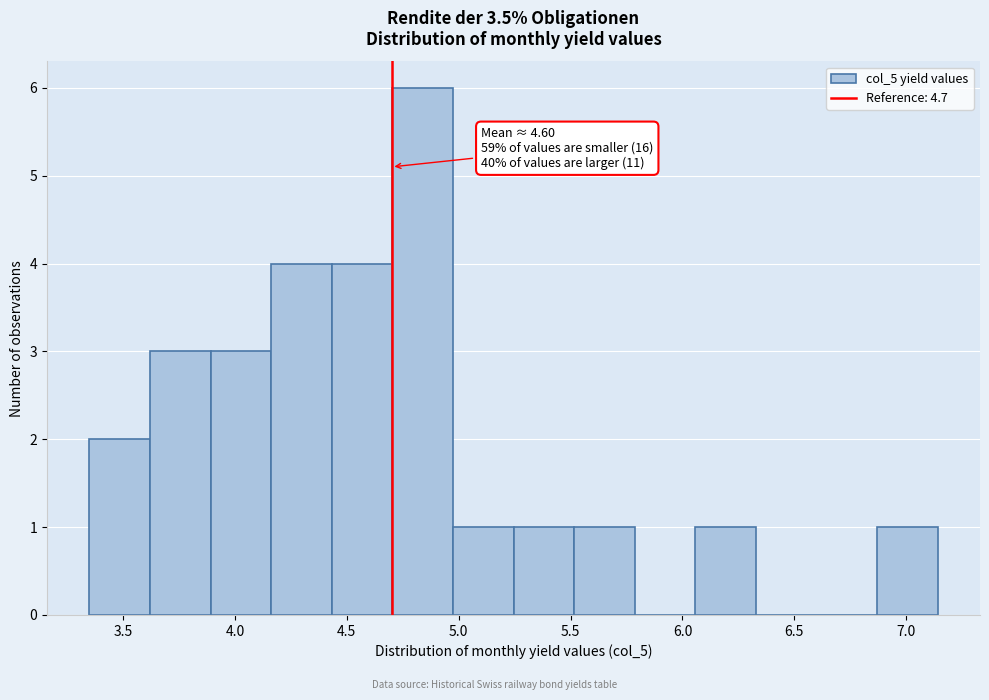

Over which range of the x-axis is the bar tallest?

4.70 to 4.95